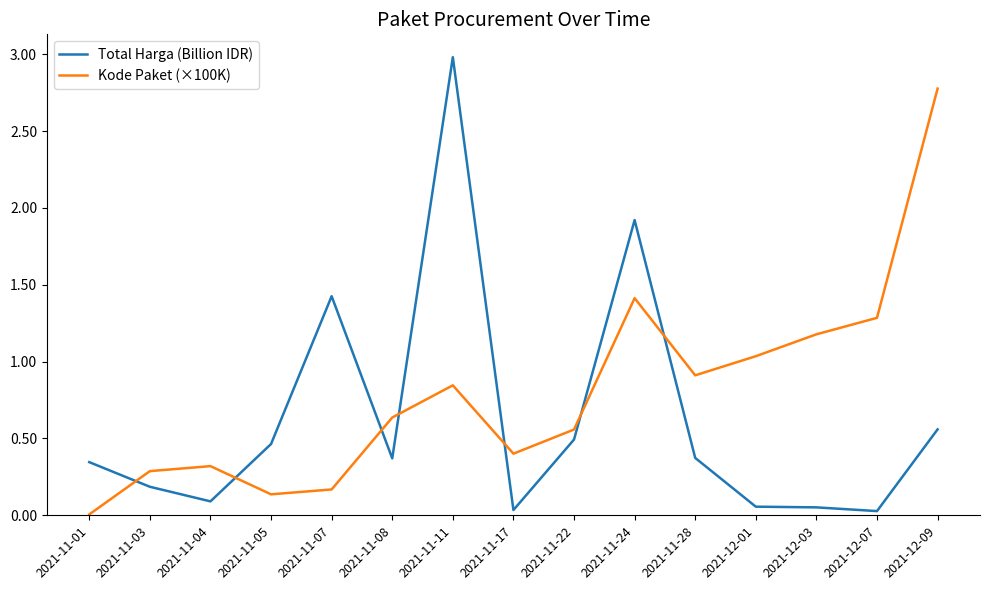

At how many categories does at least one series exceed 1?

7